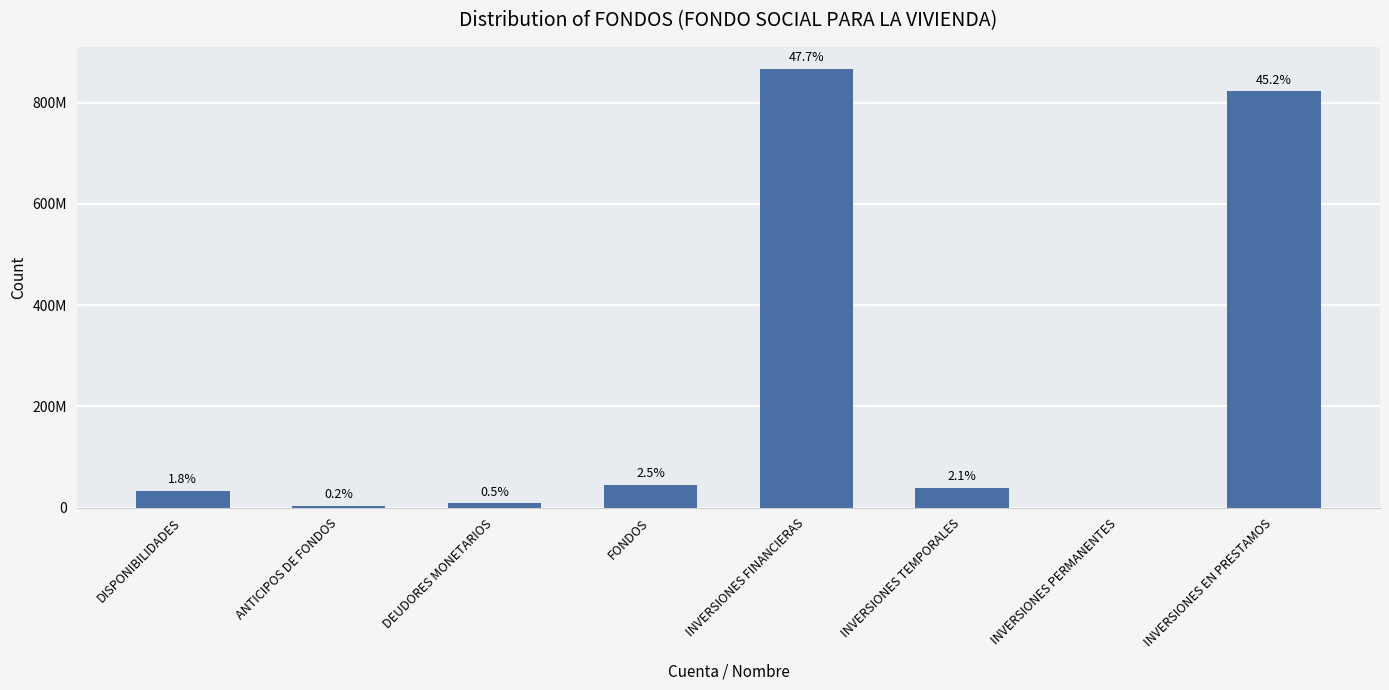

Count the number of values greater than 38660000.

3